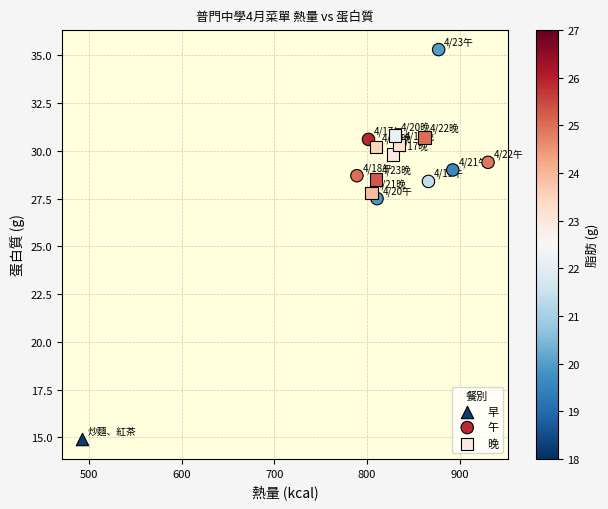

Which series contains the highest Y value?

午